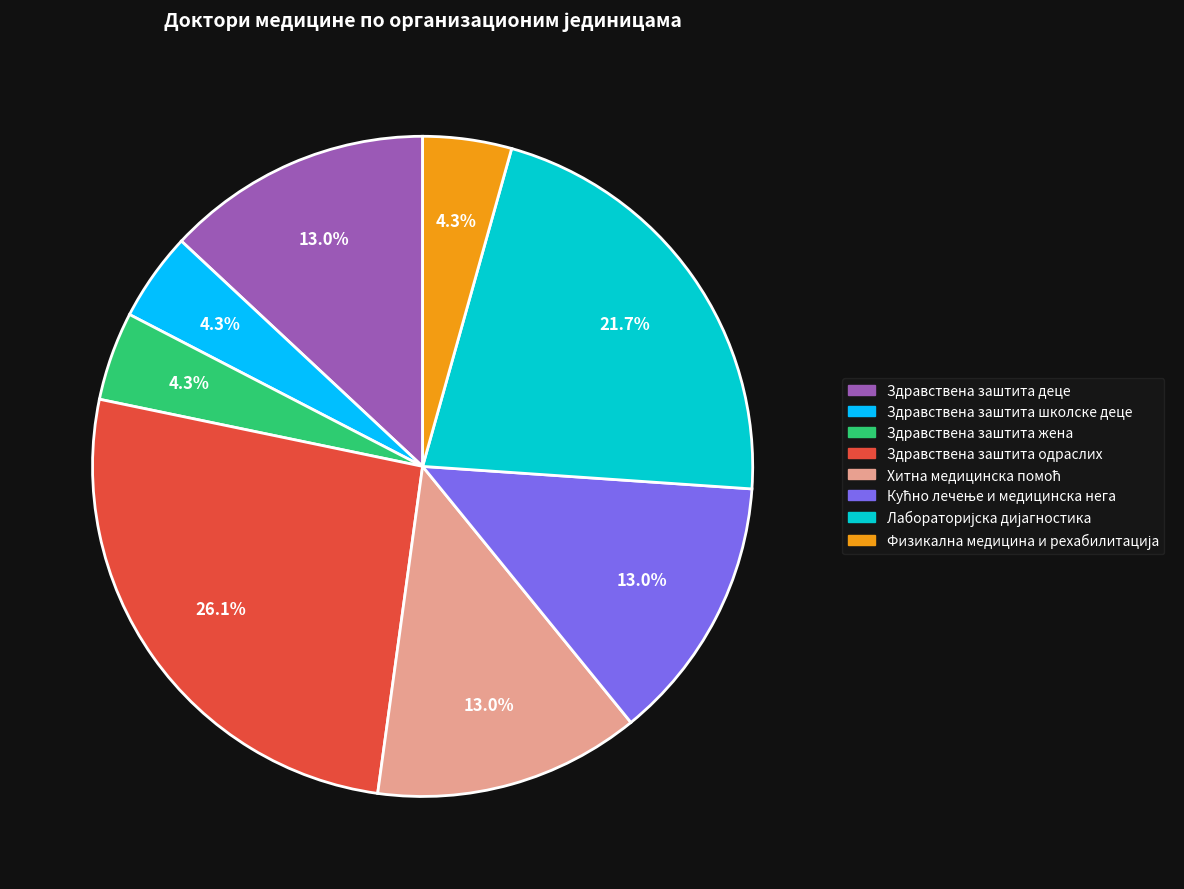

The Здравствена заштита одраслих slice represents 40% of the pie. True or false?

False